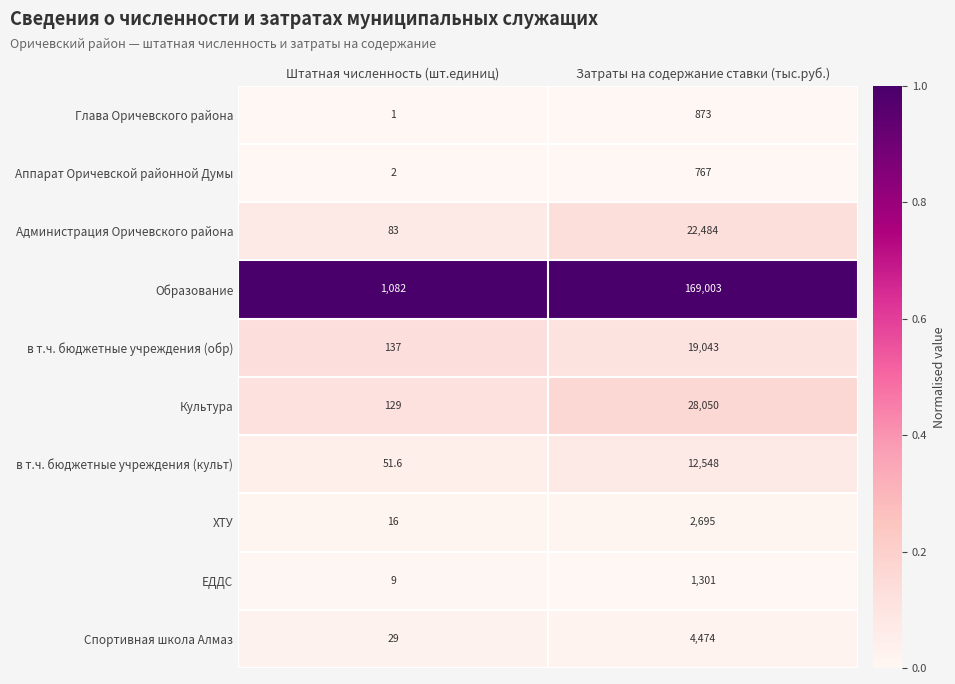

Reading left to right, list all the values displayed in this chart.

Глава Оричевского района: Штатная численность (шт.единиц)=1.0	Затраты на содержание ставки (тыс.руб.)=873.0
Аппарат Оричевской районной Думы: Штатная численность (шт.единиц)=2.0	Затраты на содержание ставки (тыс.руб.)=767.0
Администрация Оричевского района: Штатная численность (шт.единиц)=83.0	Затраты на содержание ставки (тыс.руб.)=22484.0
Образование: Штатная численность (шт.единиц)=1082.0	Затраты на содержание ставки (тыс.руб.)=169003.0
в т.ч. бюджетные учреждения (обр): Штатная численность (шт.единиц)=137.0	Затраты на содержание ставки (тыс.руб.)=19043.0
Культура: Штатная численность (шт.единиц)=129.0	Затраты на содержание ставки (тыс.руб.)=28050.0
в т.ч. бюджетные учреждения (культ): Штатная численность (шт.единиц)=51.6	Затраты на содержание ставки (тыс.руб.)=12548.0
ХТУ: Штатная численность (шт.единиц)=16.0	Затраты на содержание ставки (тыс.руб.)=2695.0
ЕДДС: Штатная численность (шт.единиц)=9.0	Затраты на содержание ставки (тыс.руб.)=1301.0
Спортивная школа Алмаз: Штатная численность (шт.единиц)=29.0	Затраты на содержание ставки (тыс.руб.)=4474.0